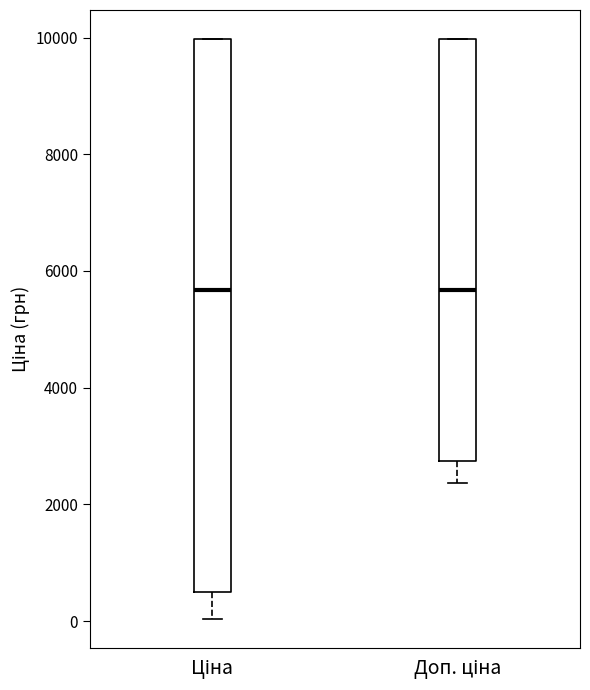

Which box is the tallest, from its lower edge to its upper edge?

Ціна